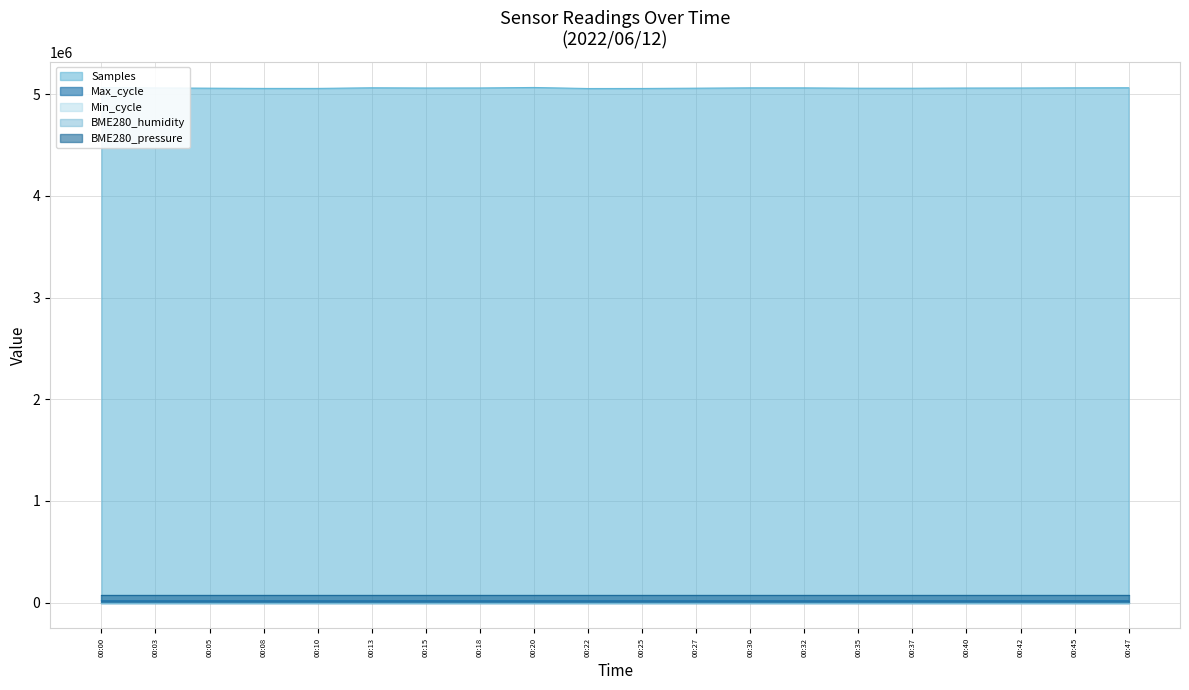

What are all the series names shown in the legend?

Samples, Max_cycle, Min_cycle, BME280_humidity, BME280_pressure